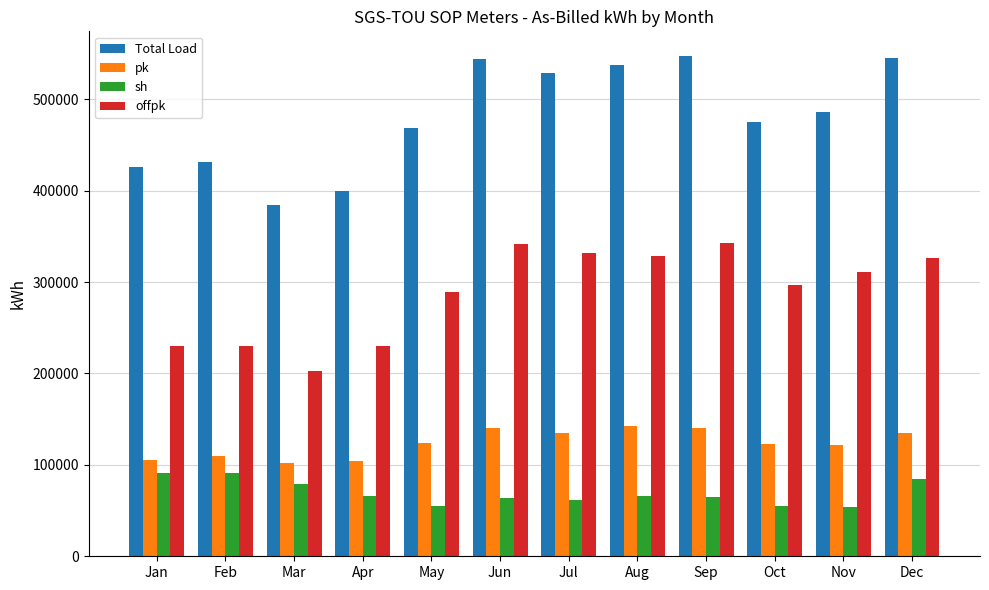

At which label does Total Load first exceed 485908?

Jun